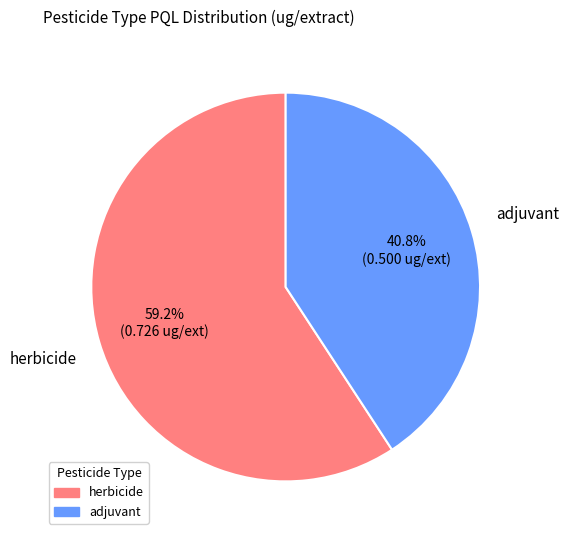

True or false: herbicide accounts for 89% of the total.

False